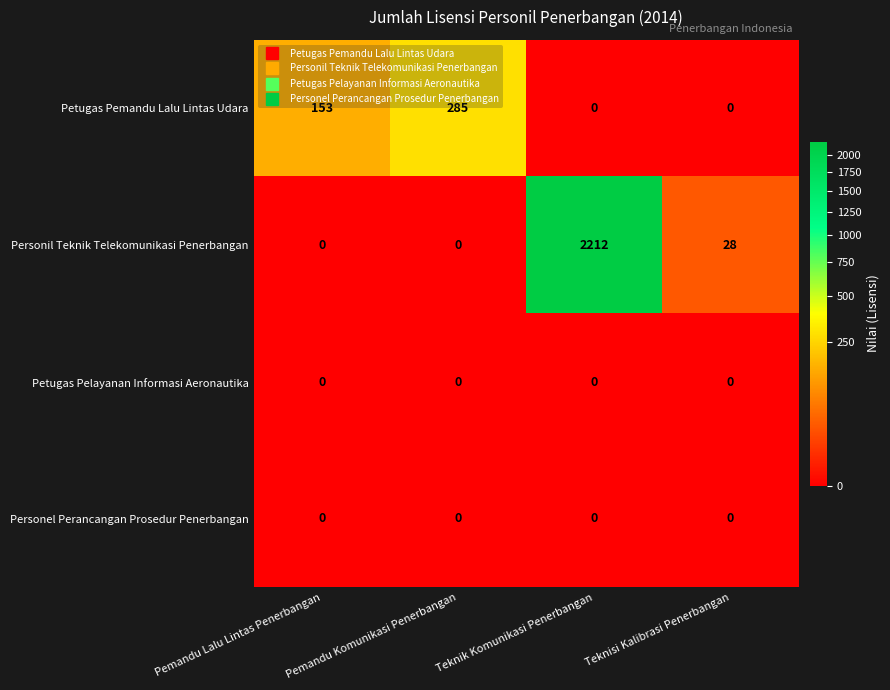

What is the difference between the second highest and minimum values in the Petugas Pemandu Lalu Lintas Udara series?

153